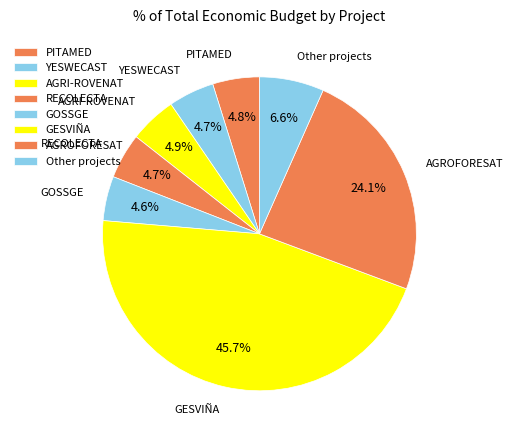

Is it true that GOSSGE is 19% of the pie?

False